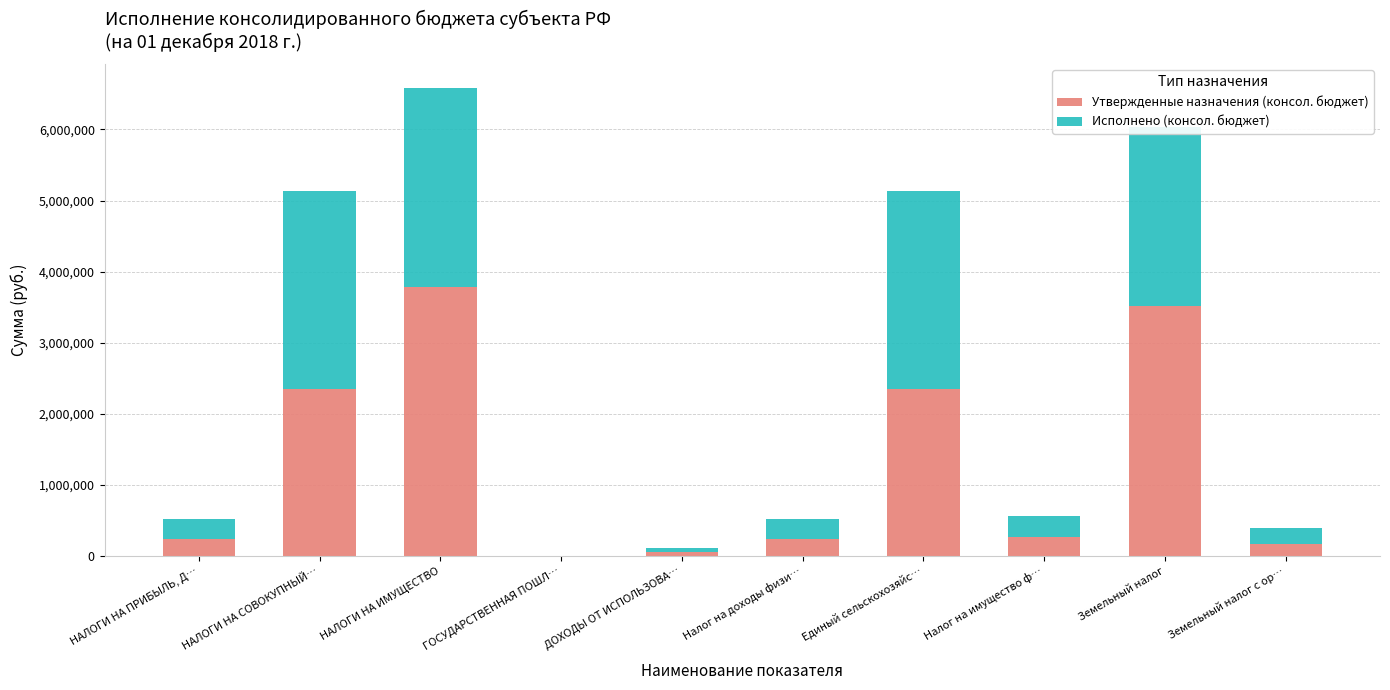

Are the bars horizontal?

No